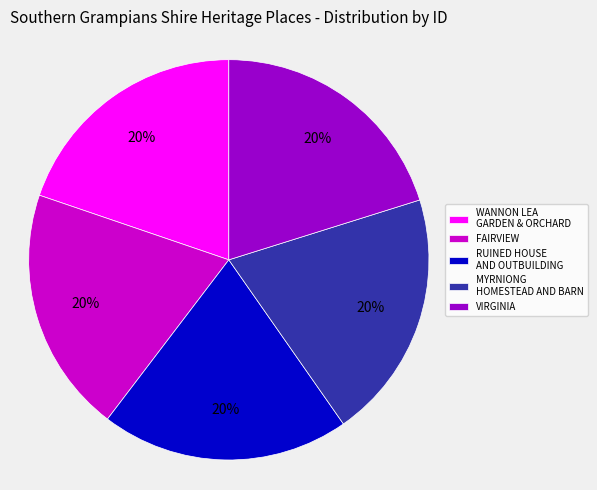

To the nearest percent, what is the average slice percentage?

20%